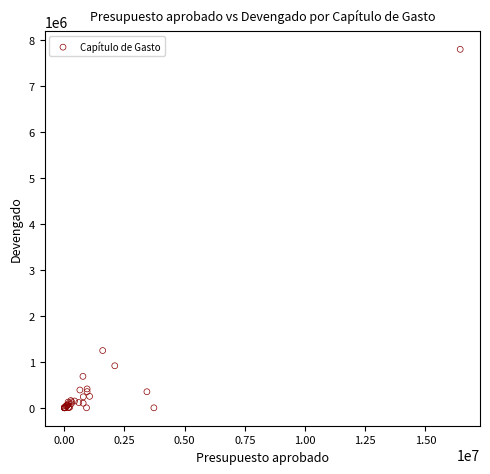

What Y value in the scatter plot is closest to 3898002?

1245250.2